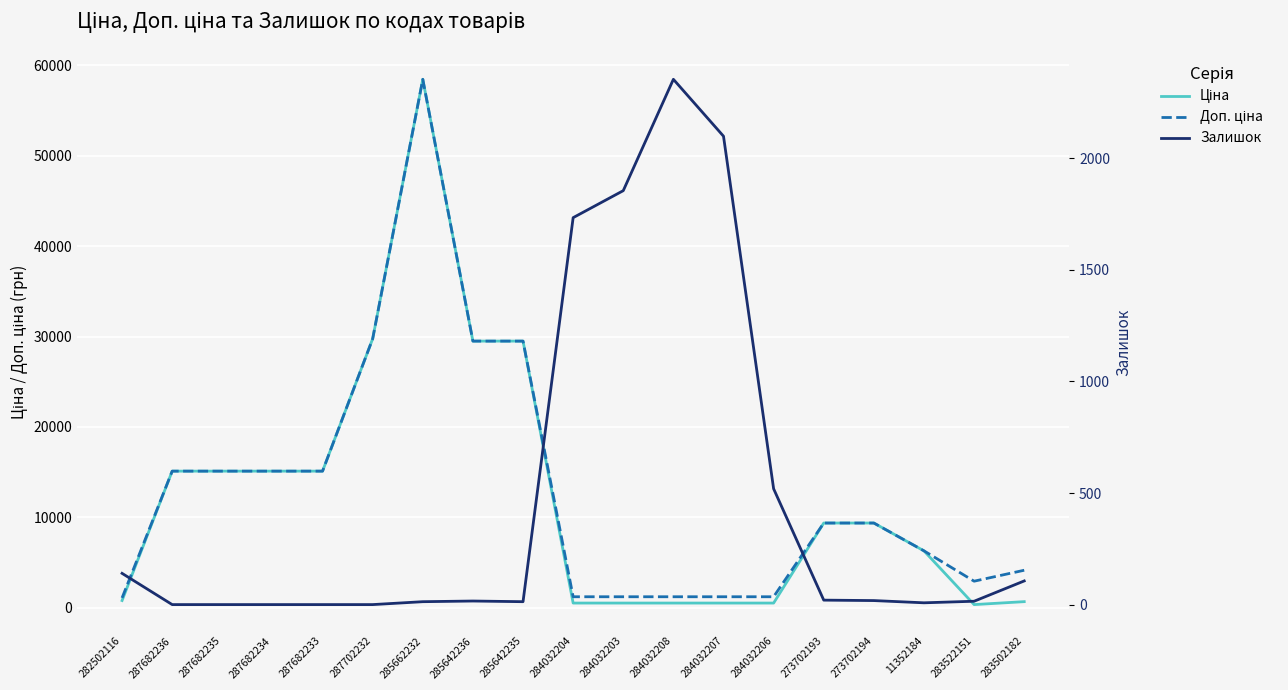

What is the label of the 14th point from the right?

287702232